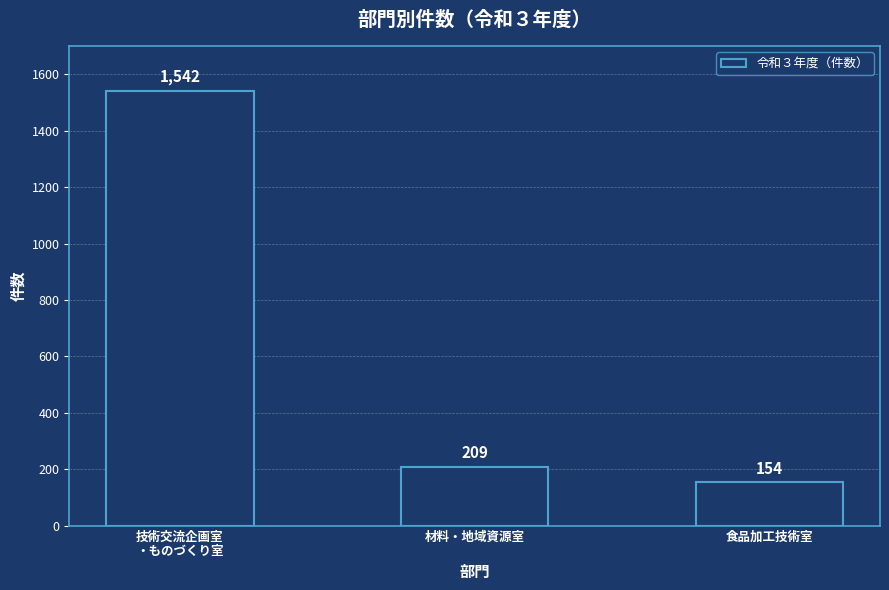

What is the value of the 3rd bar from the left?

154